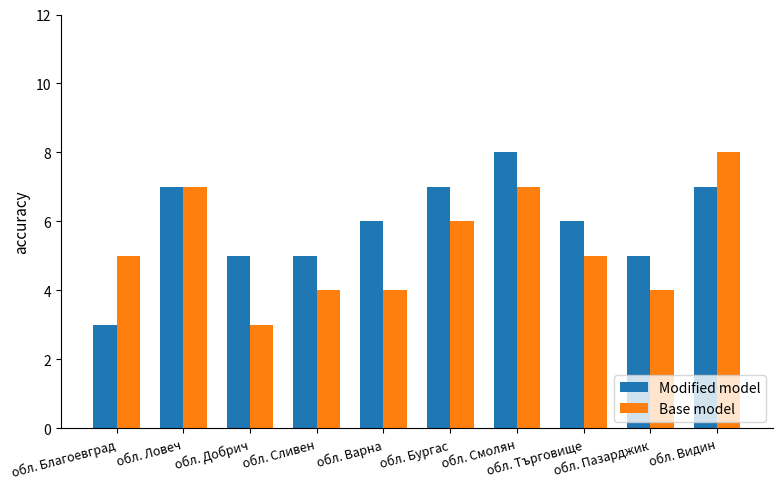

What is the value of the Modified model bar at the 3rd from the left?

5